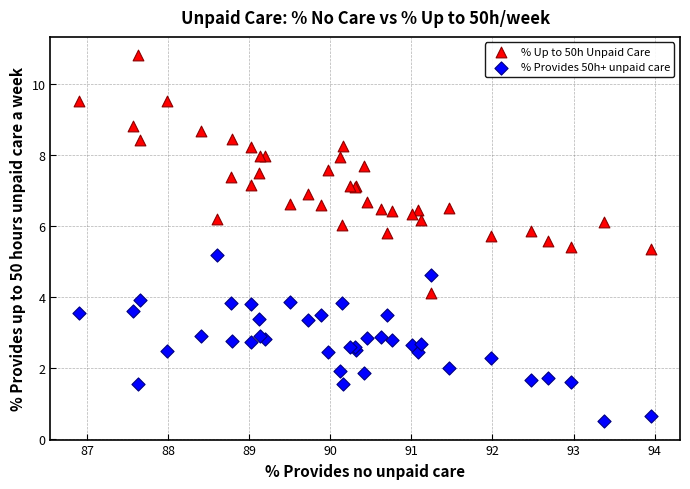

Across all series, what Y value is closest to 5?

5.2